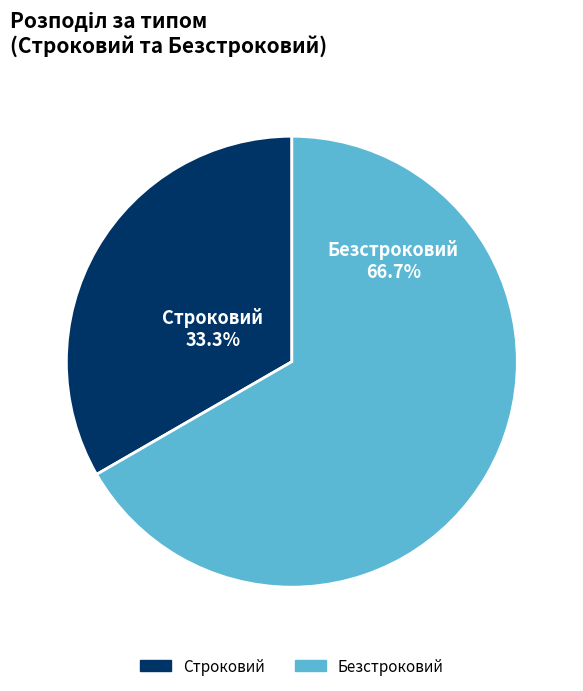

To the nearest percent, what portion does Безстроковий represent?

67%